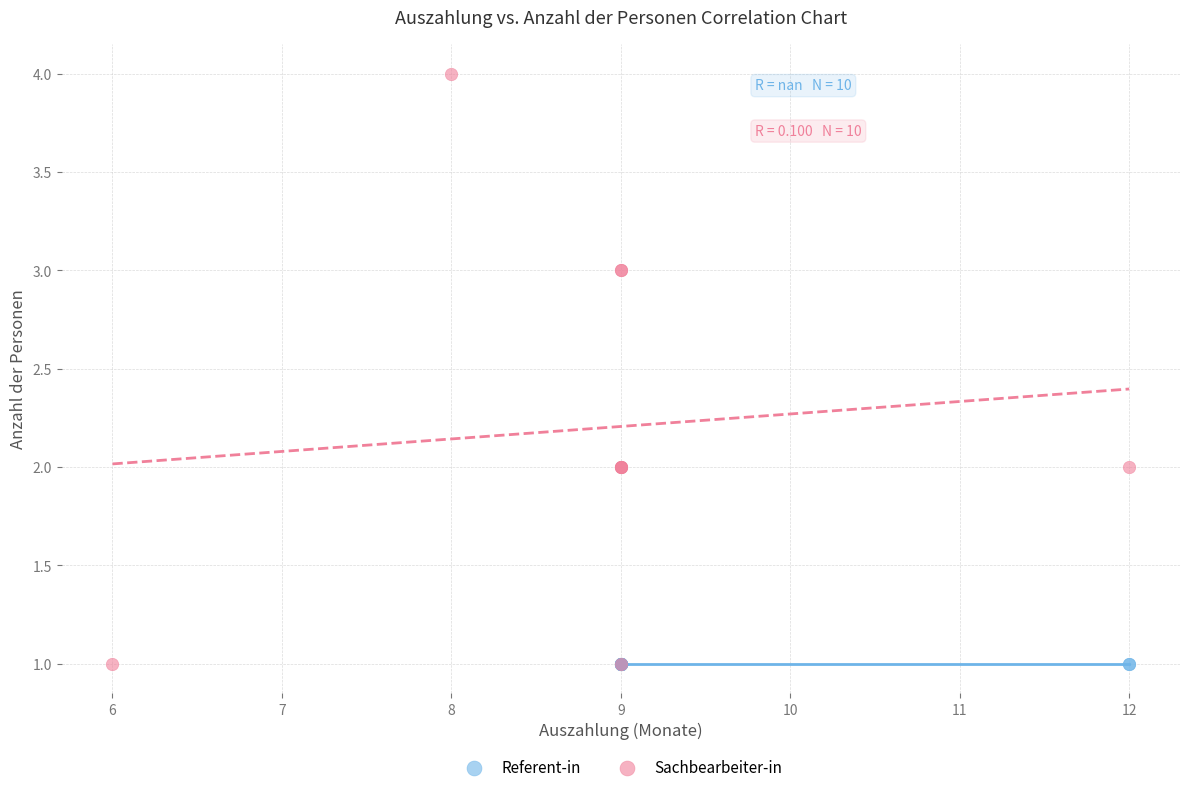

Which series contains the highest Y value?

Sachbearbeiter-in